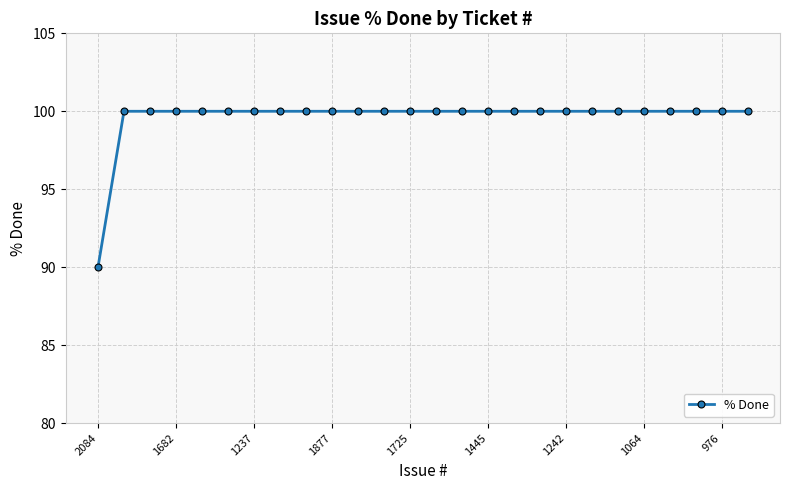

What is the value of the 9th point from the left?

100